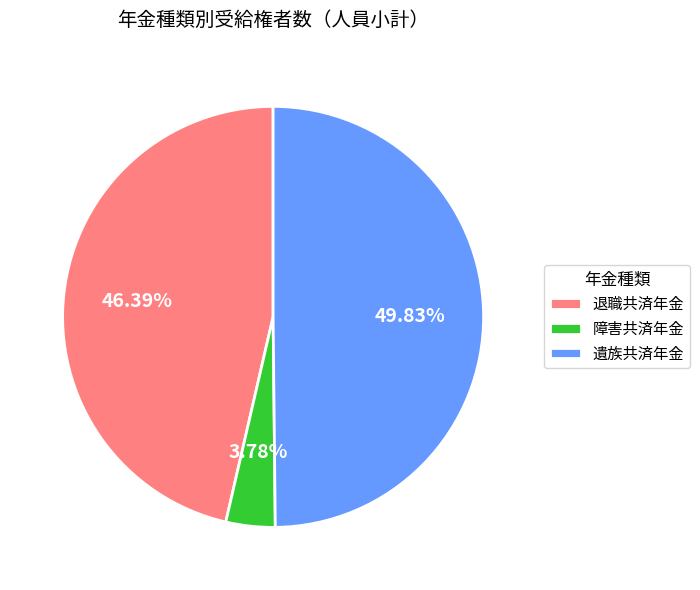

The 退職共済年金 slice represents 46% of the pie. True or false?

True